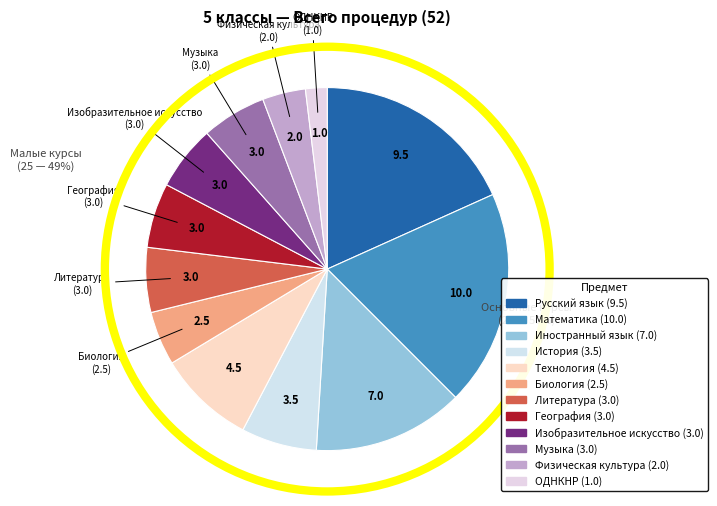

To the nearest percent, what percentage of the pie is Изобразительное искусство?

6%